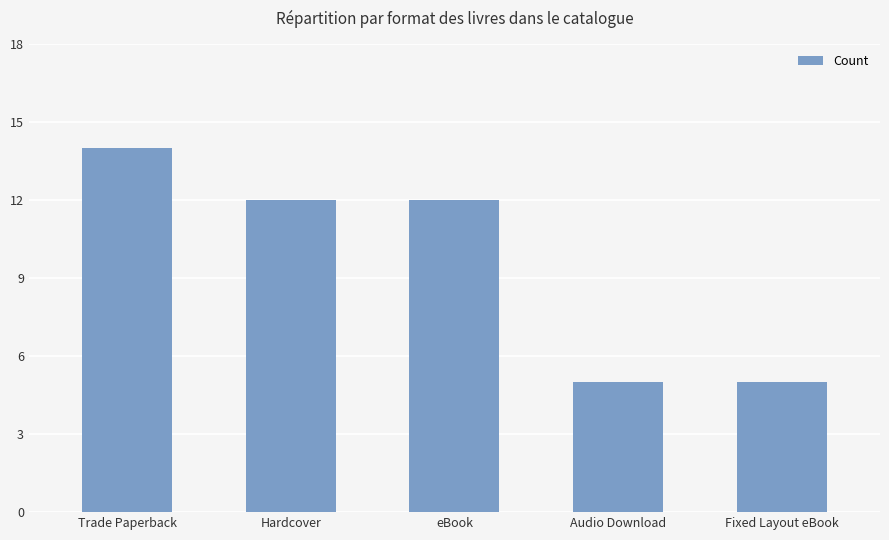

Reading right to left, transcribe all the data shown in this chart.

5	5	12	12	14